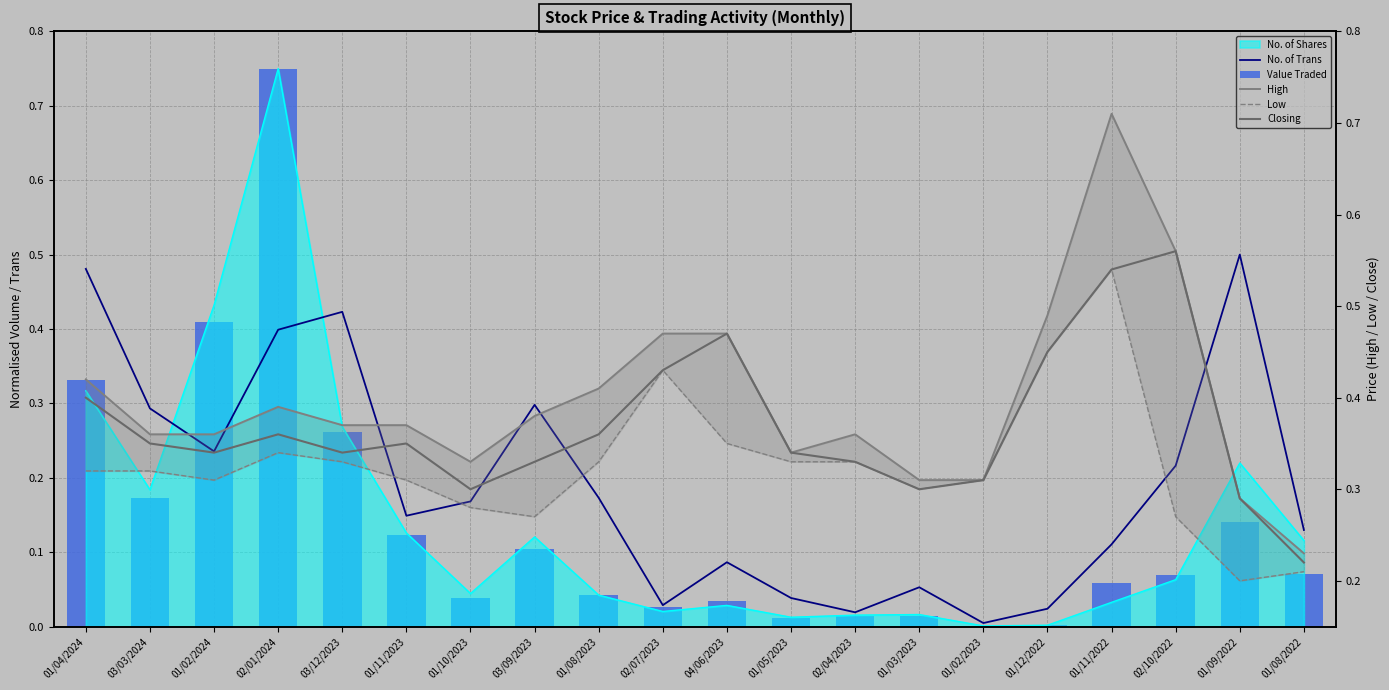

What is the label of the 17th bar from the left?

01/11/2022